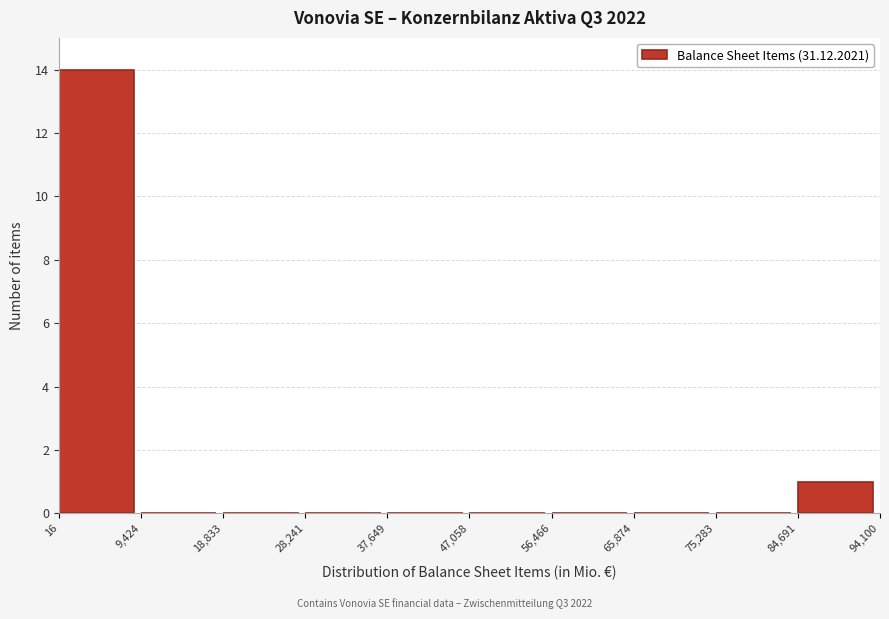

Over which range of the x-axis is the bar tallest?

16 to 9,424